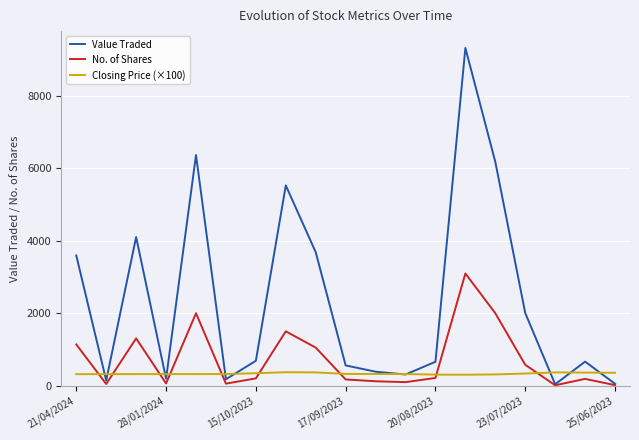

Which series has the widest spread of values?

Value Traded